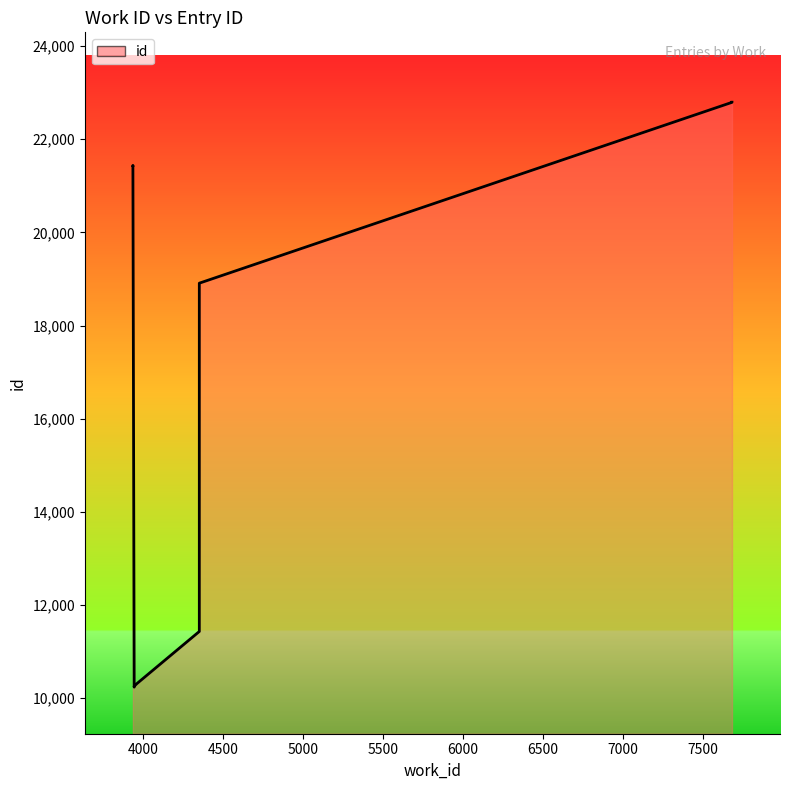

What is the difference between the maximum and minimum values?

12557